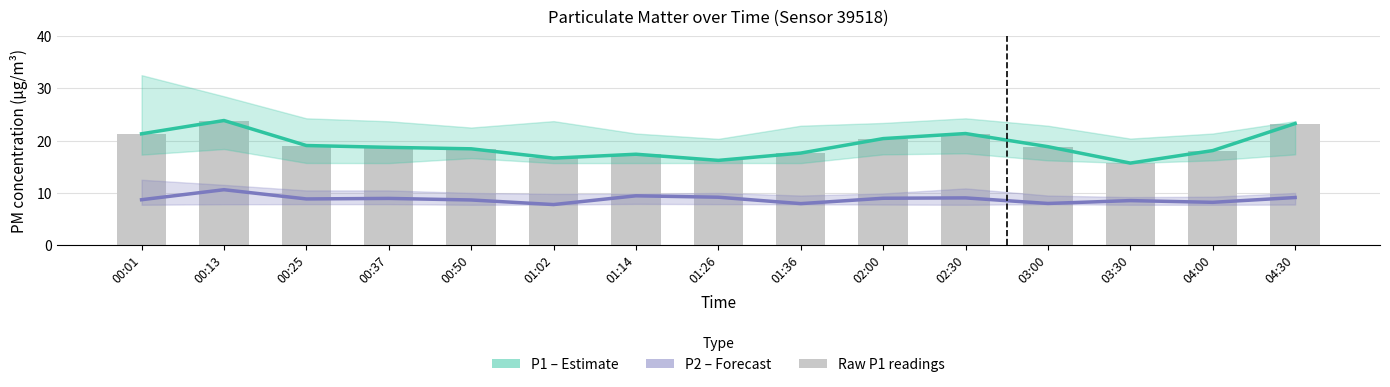

Rank the categories by P1 (Estimate) value from highest to lowest.

00:13, 04:30, 02:30, 00:01, 02:00, 00:25, 03:00, 00:37, 00:50, 04:00, 01:36, 01:14, 01:02, 01:26, 03:30